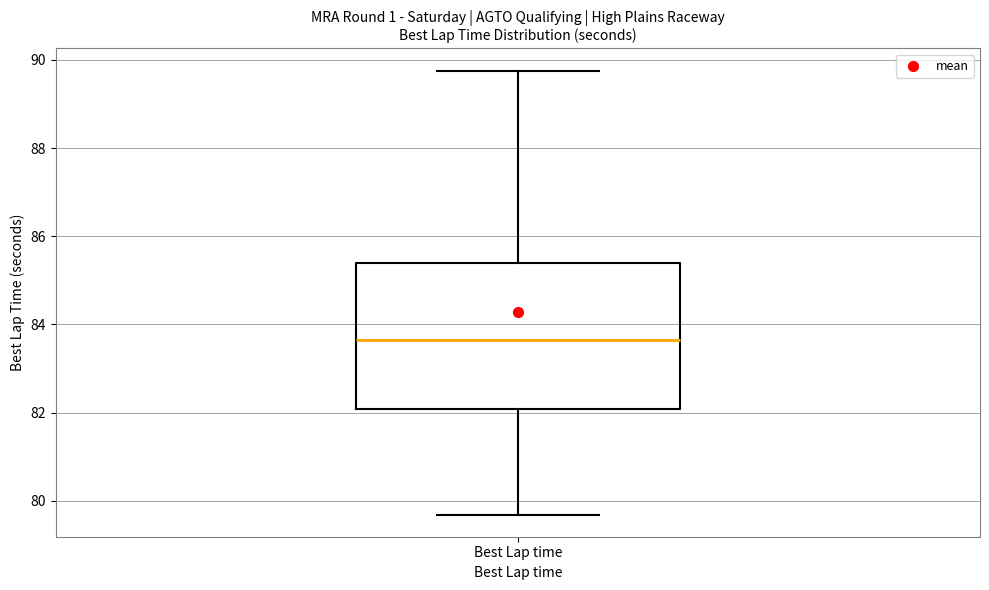

Read this box plot against the y-axis: the position of the median line, the range covered by the box, and the ends of both whiskers. The values are not printed on the chart, so give them approximately, as read against the axis.

median 83.6, box 82.0 to 85.4, whiskers 79.6 to 89.8